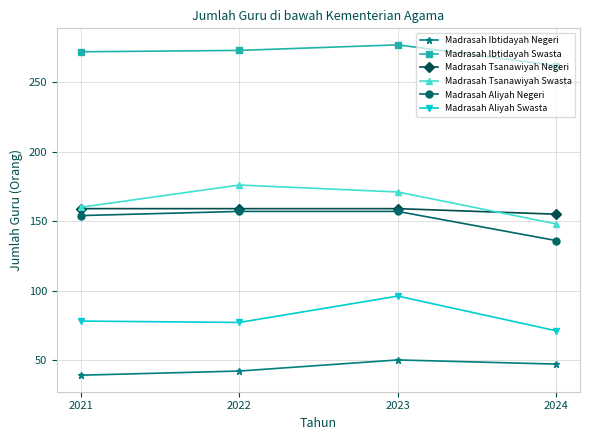

What is the highest value of the Madrasah Aliyah Swasta series?

96